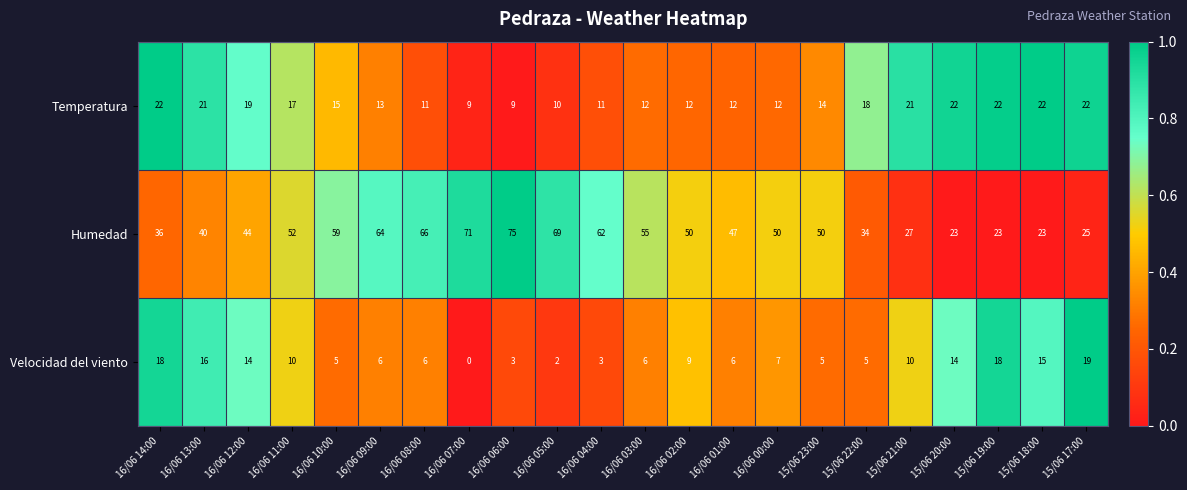

True or false: Humedad has a value of 19 at 16/06 00:00.

False